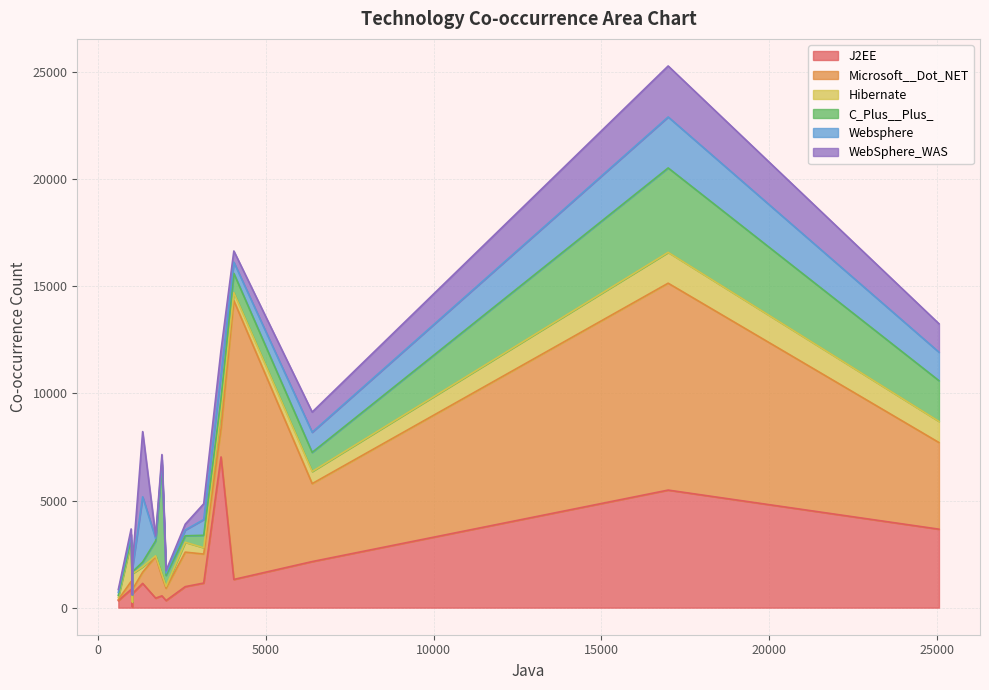

What is the approximate value of Hibernate at J2EE?

852